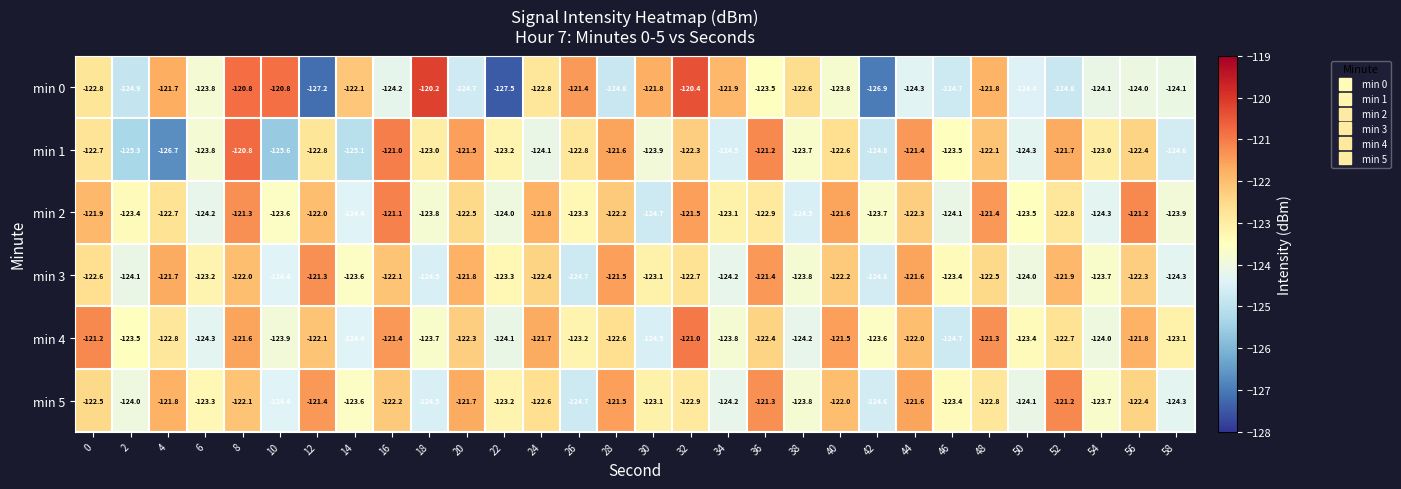

Which series has the largest range (max minus min)?

min 0